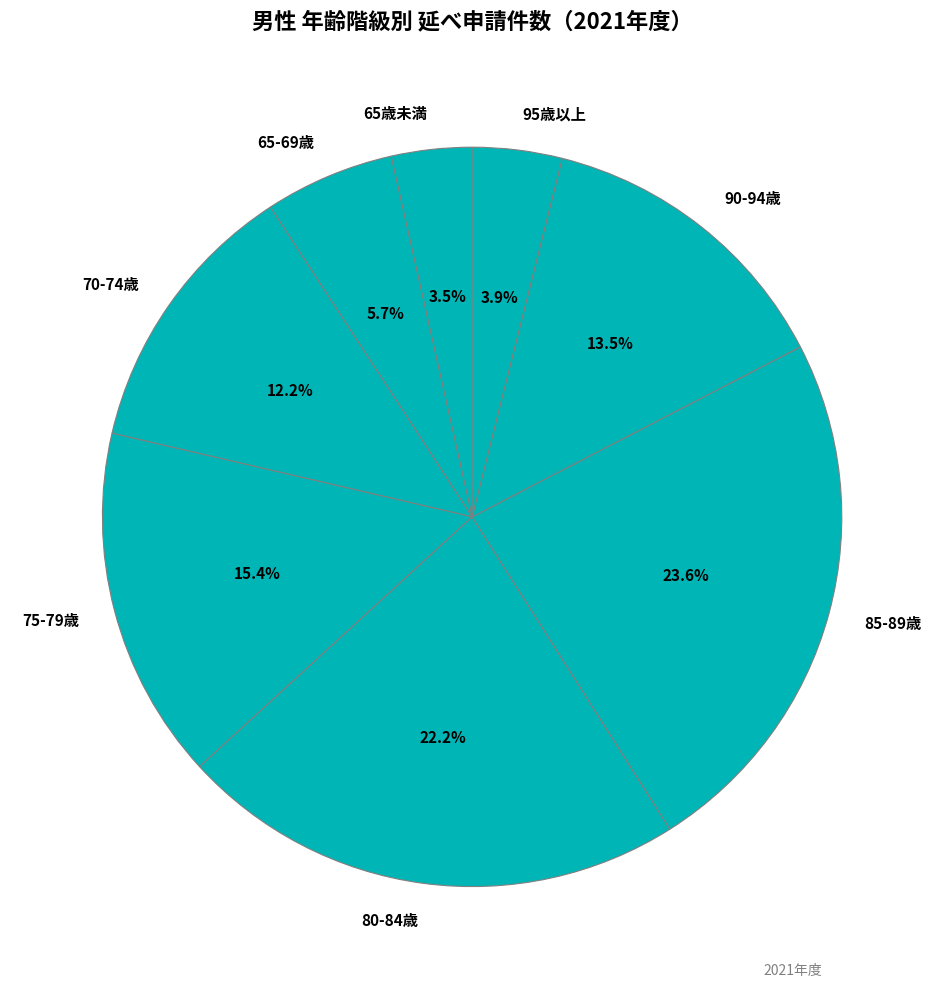

Between 75-79歳 and 65-69歳, which is larger?

75-79歳